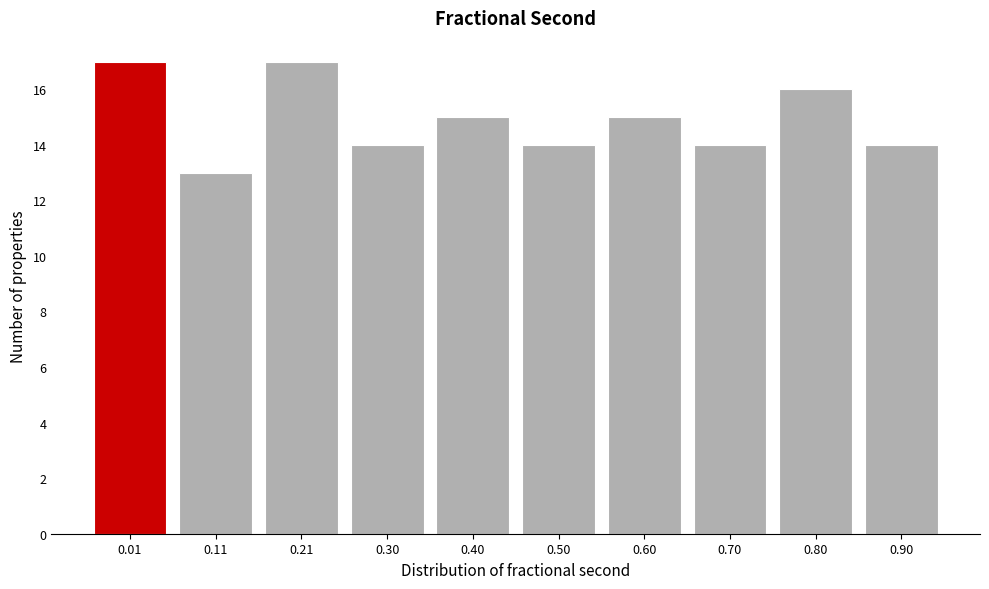

Reading left to right, extract all data points from this chart.

17	13	17	14	15	14	15	14	16	14